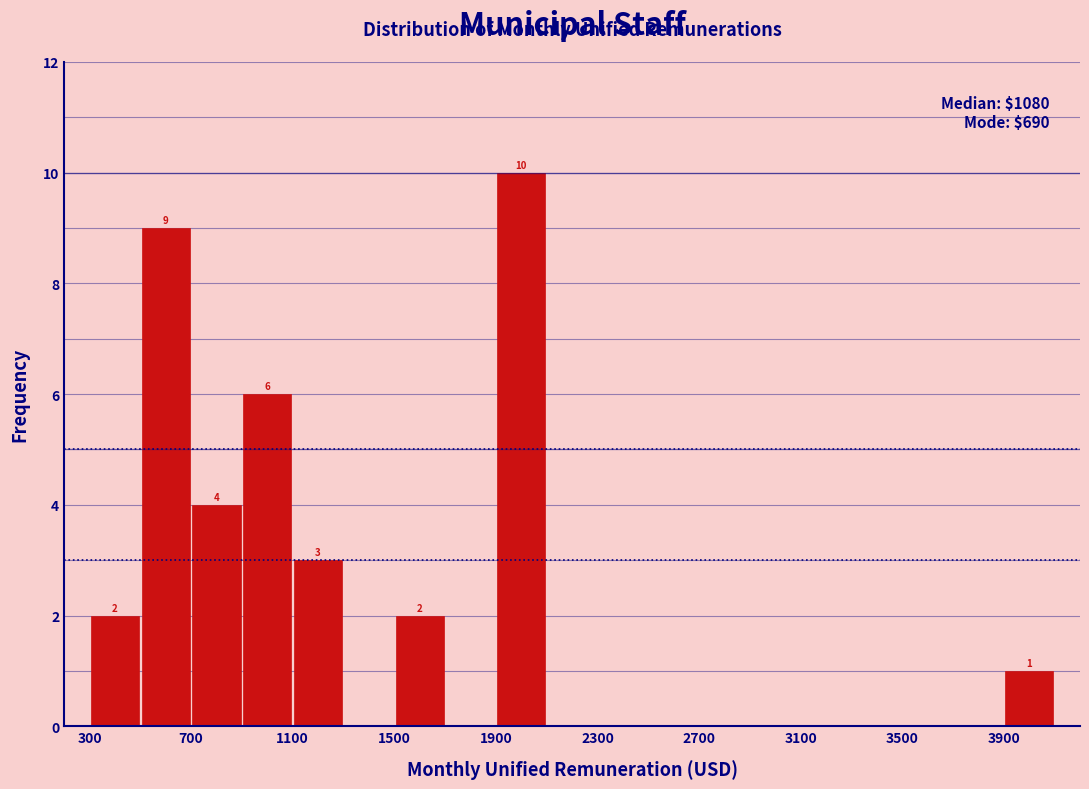

Over which range of the x-axis is the bar tallest?

1900 to 2100